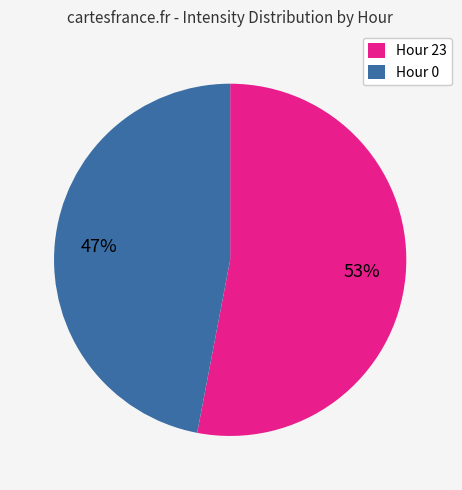

To the nearest percent, what is the combined percentage of Hour 0 and Hour 23?

100%